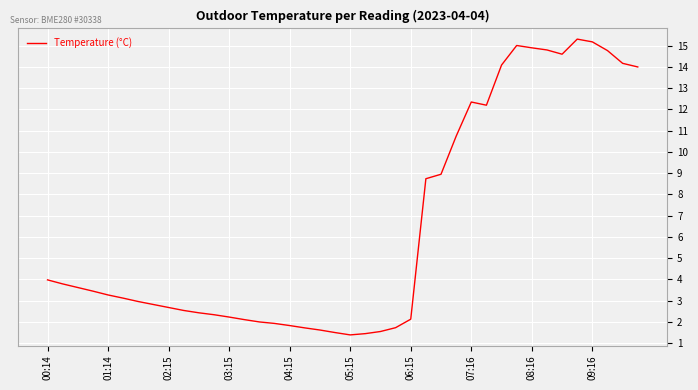

What is the difference between the maximum and minimum values?

13.9